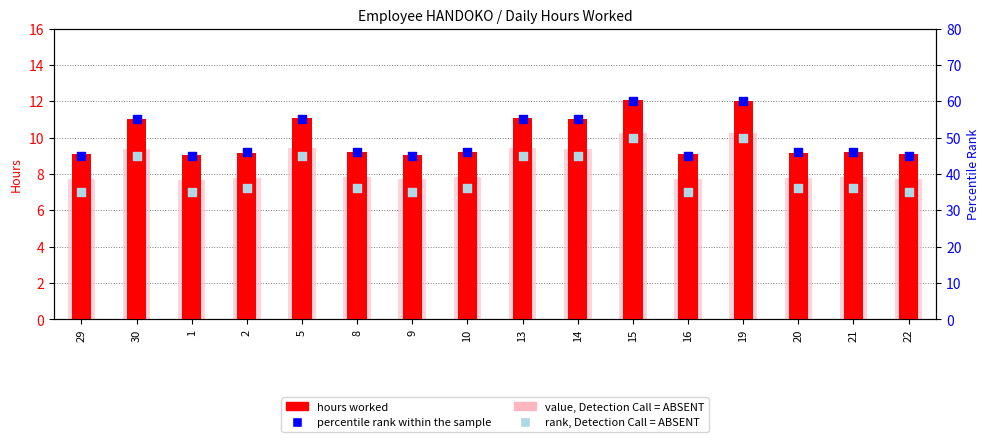

Is the value of rank, Detection Call = ABSENT at 22 greater than the value of percentile rank within the sample at 5?

No